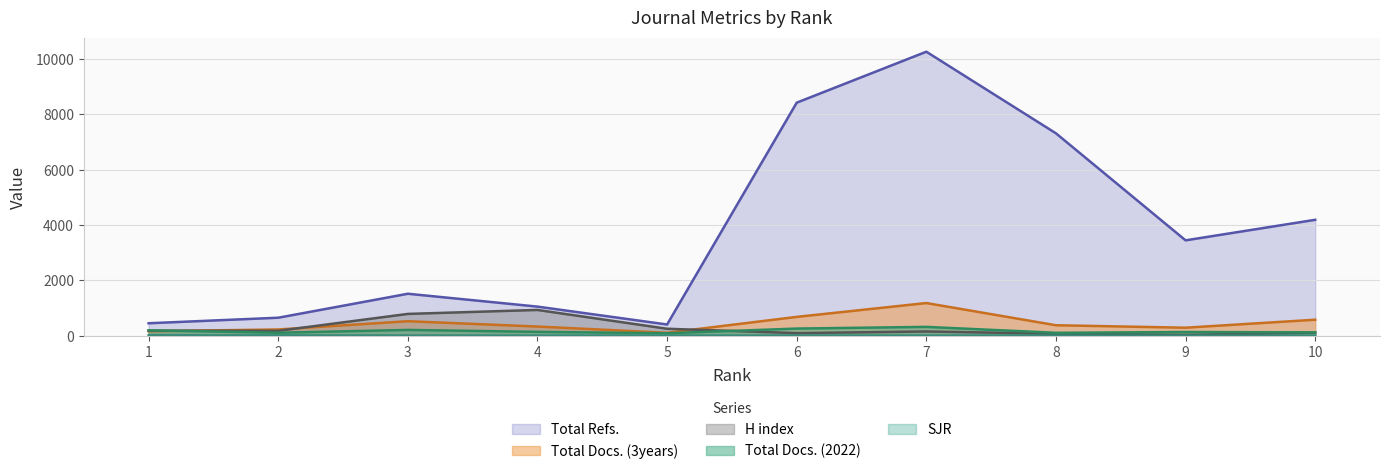

True or false: Total Docs. (2022) and SJR intersect in this chart.

False